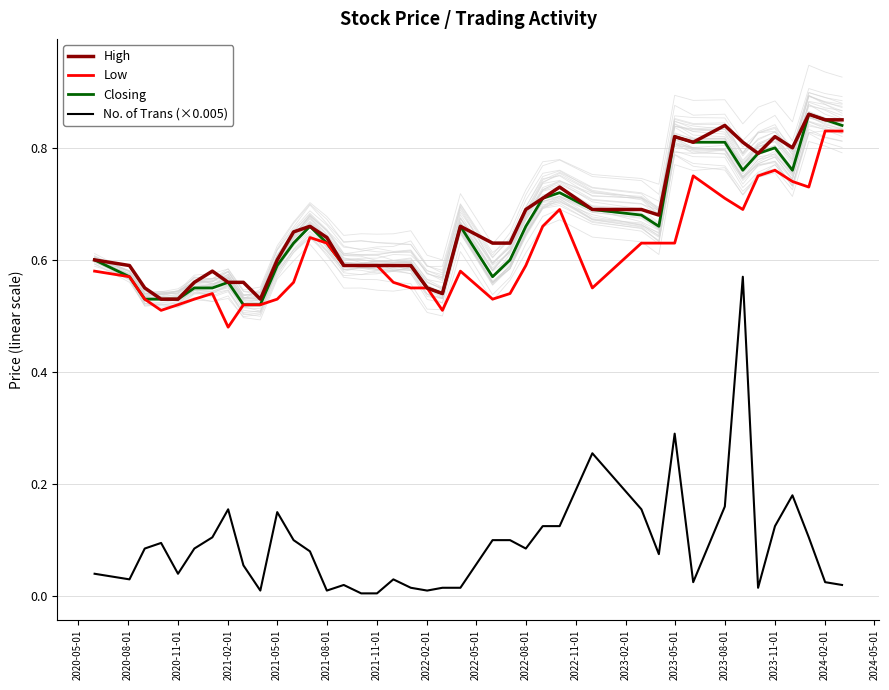

True or false: No. of Trans (×0.005) and Closing cross at least once.

False